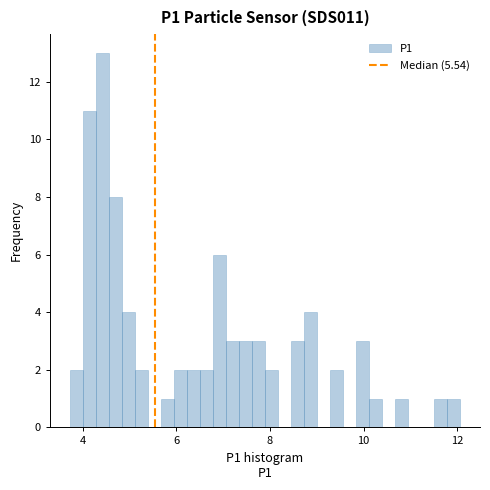

Read against the x-axis, roughly where is the centre of the tallest bar?

4.4